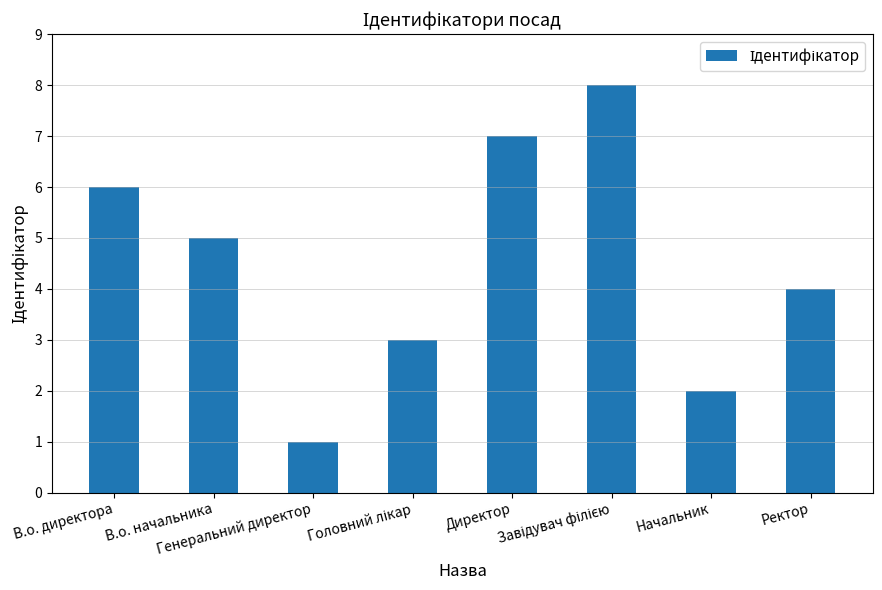

Does the chart contain stacked bars?

No